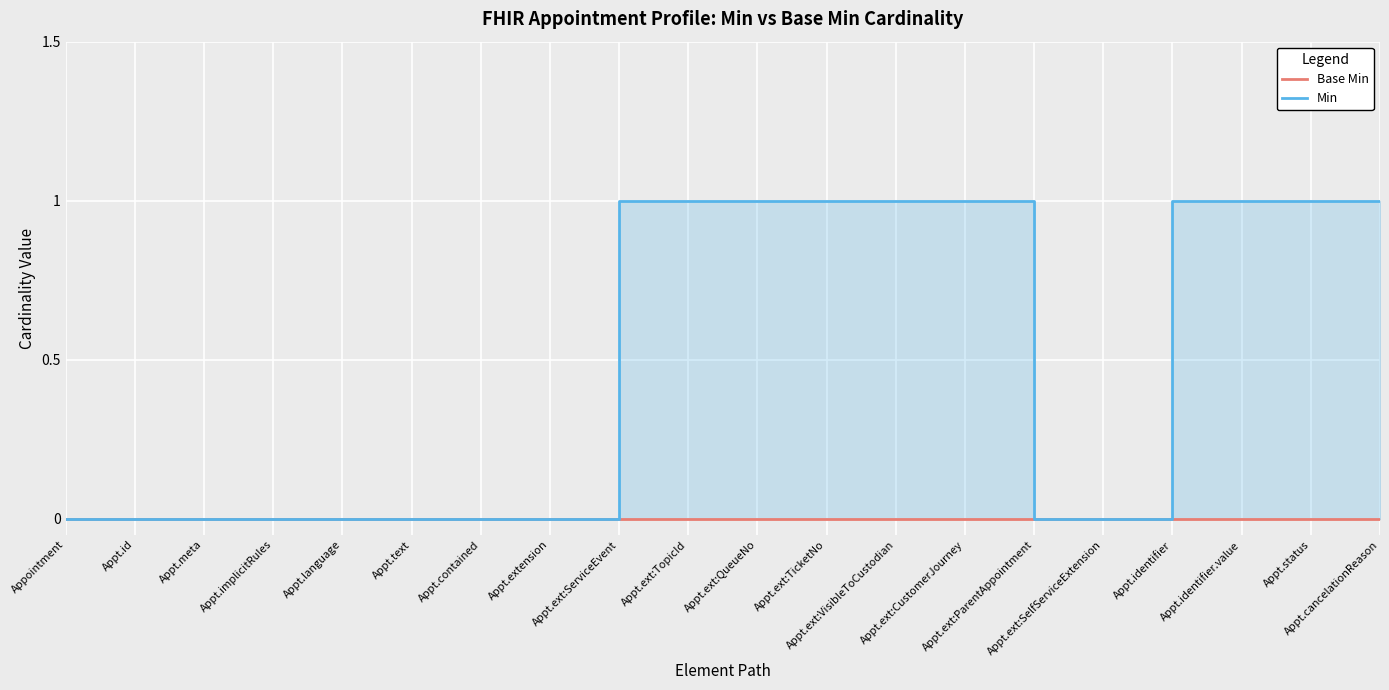

Count the number of data series in this chart.

2